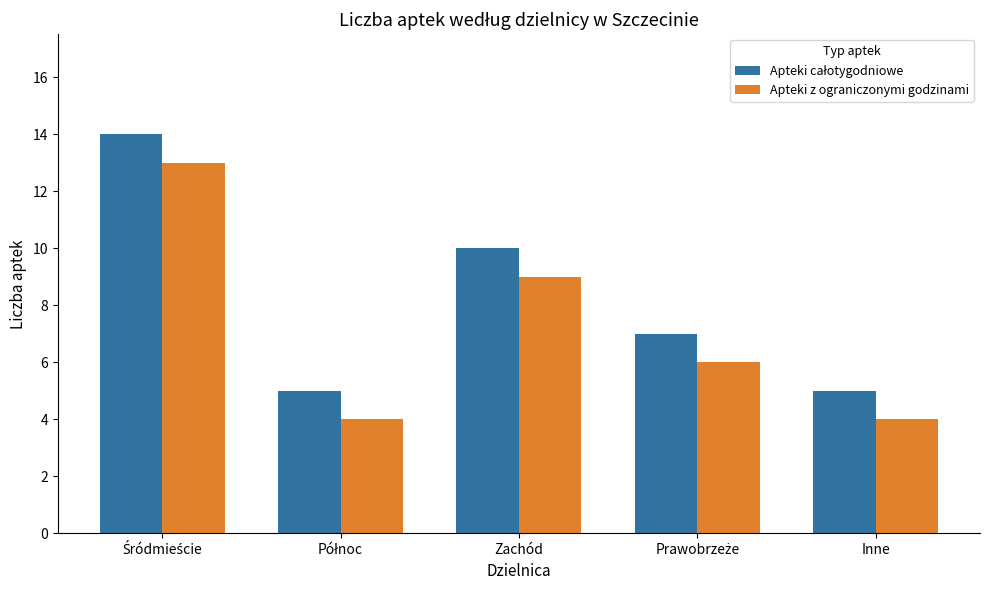

What is the spread (max minus min) of values at Inne?

1